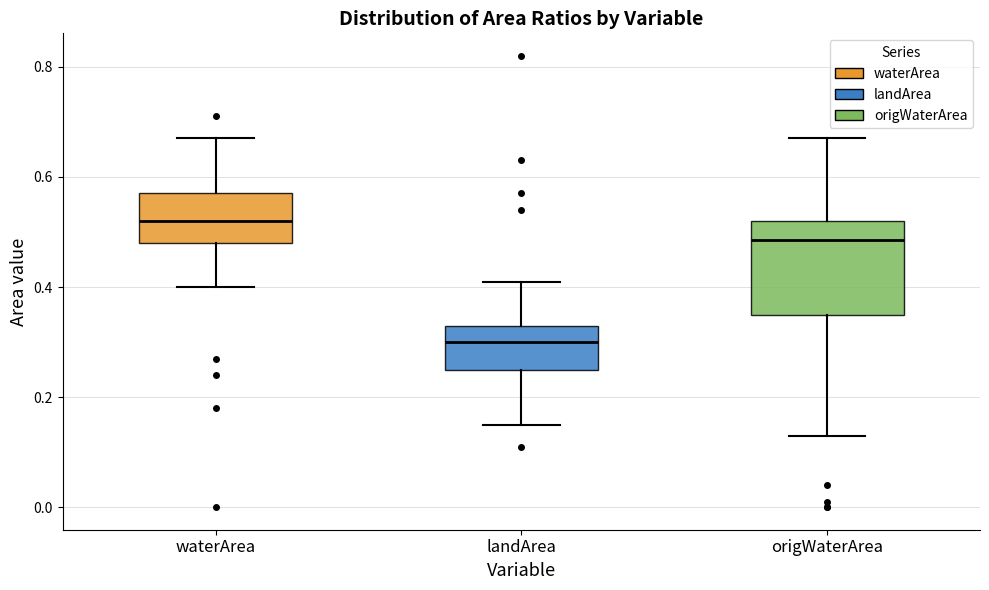

Which box is the tallest, from its lower edge to its upper edge?

origWaterArea